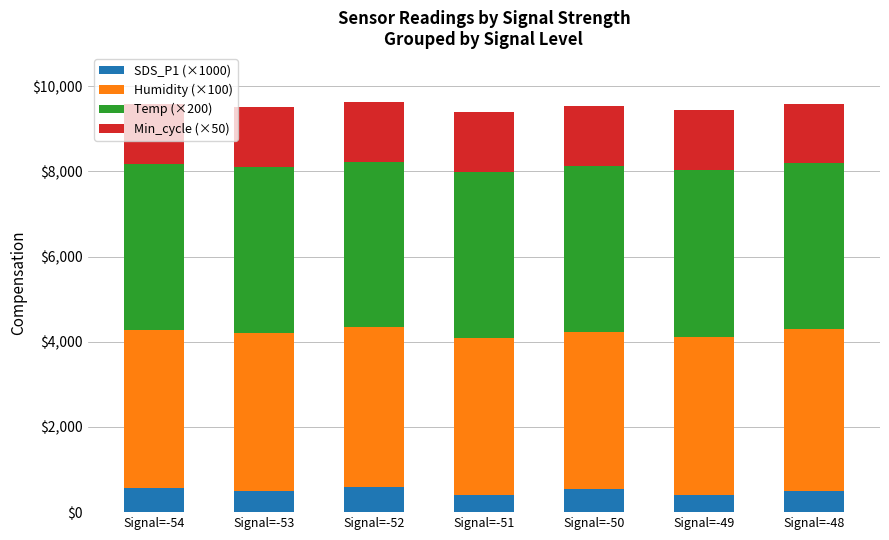

What is the lowest value of the SDS_P1 (×1000) series?

400